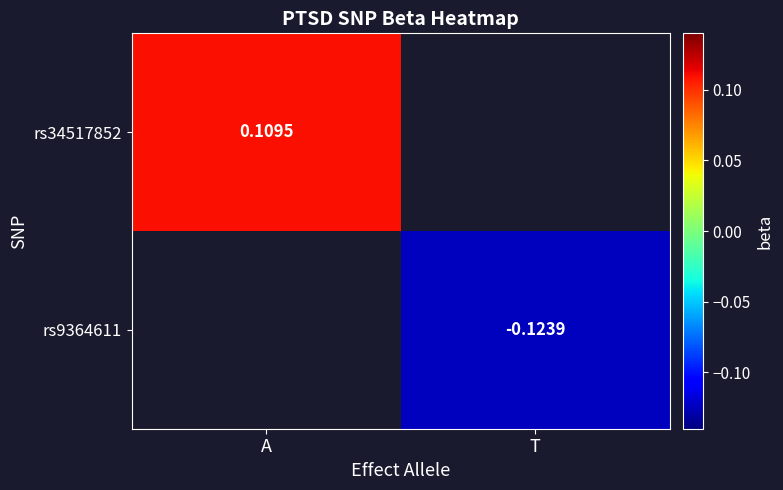

The value of rs34517852 at A is 0.0. True or false?

False